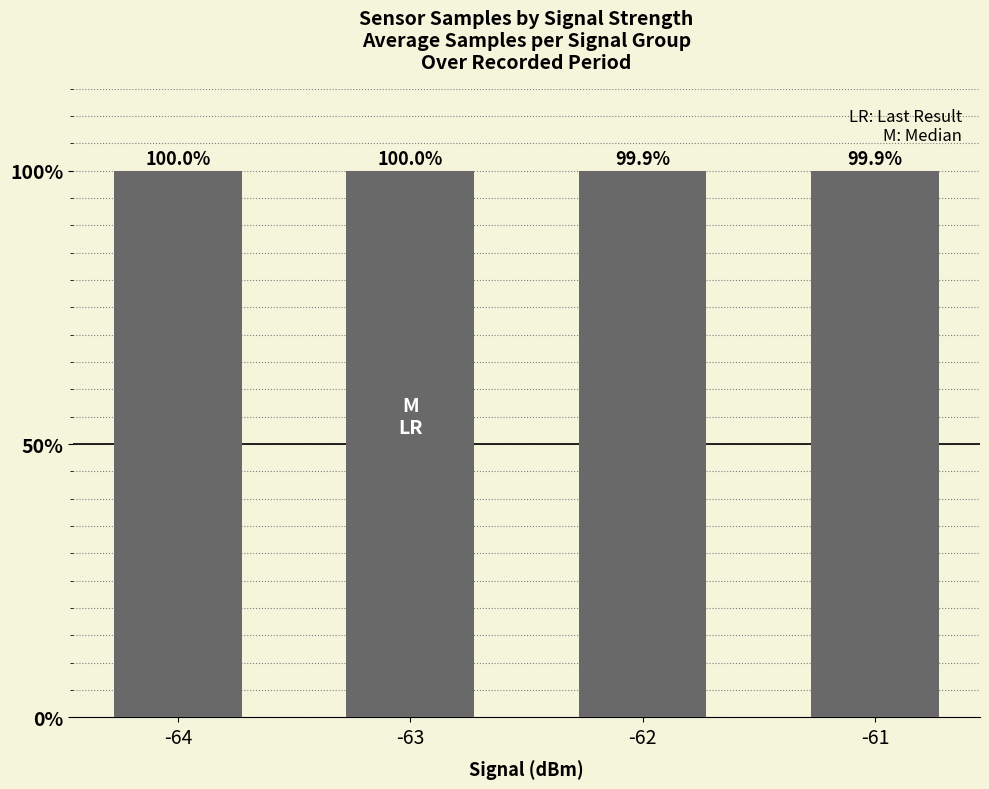

Which has a higher value, -63 or -61?

-63